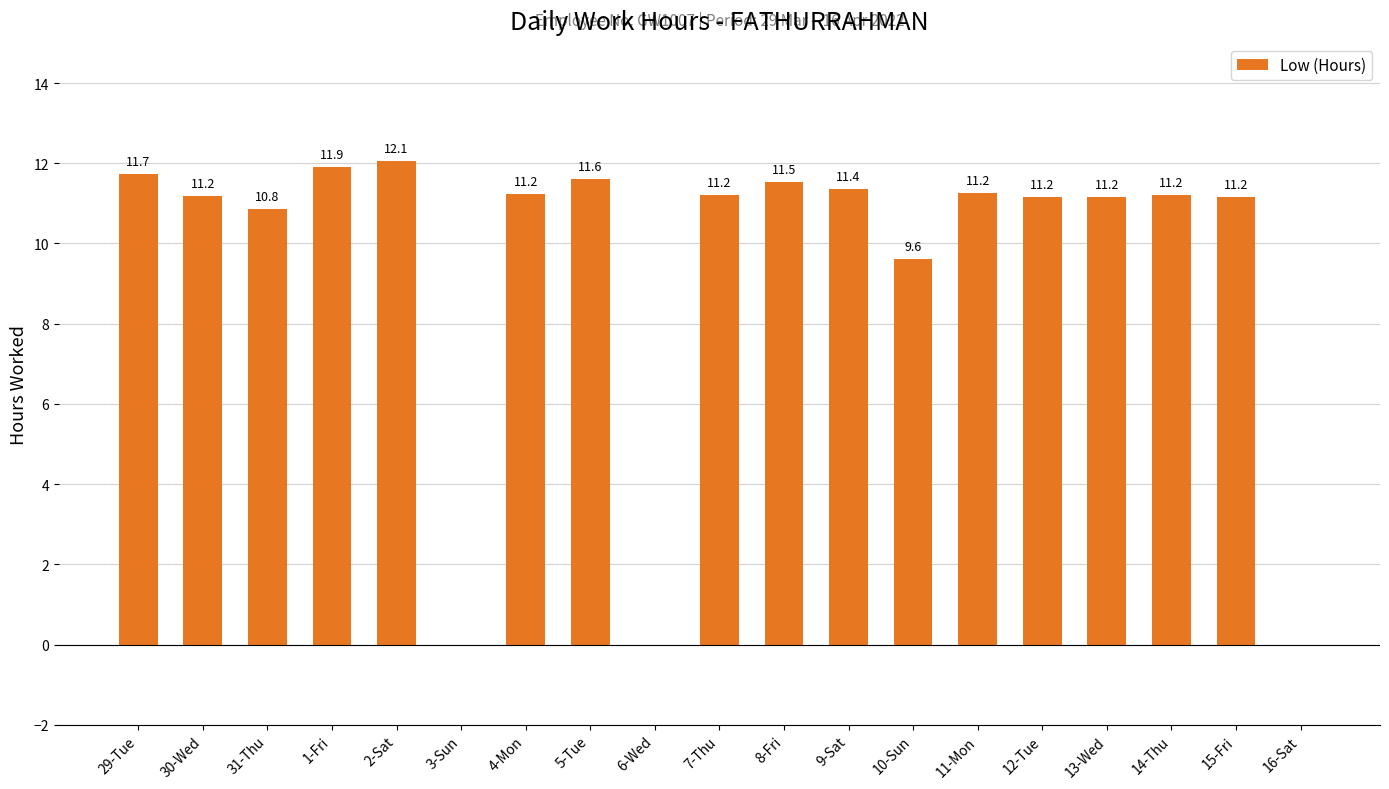

What is the sum of the values at 3-Sun and 4-Mon?

11.2